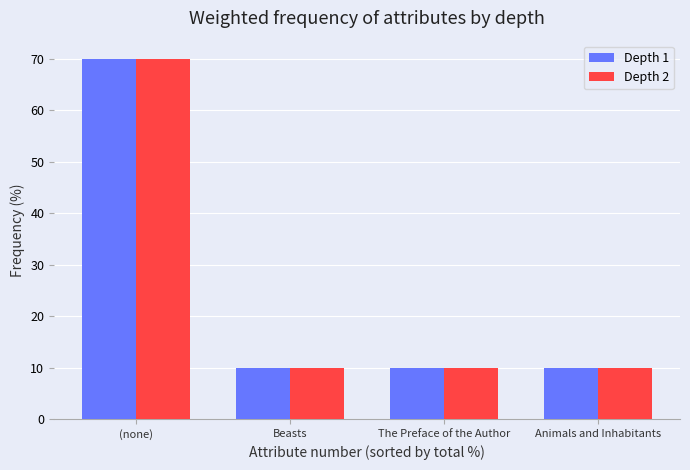

What is the maximum value shown in the chart?

70